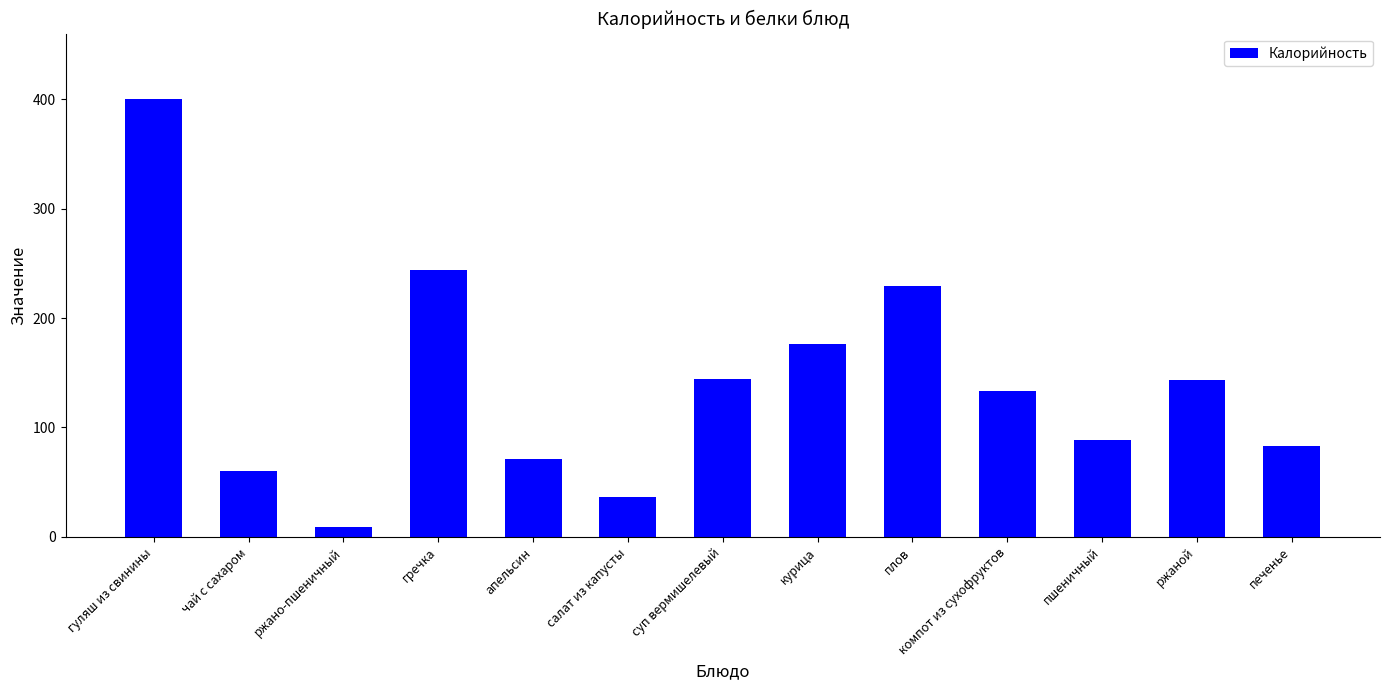

Where is the data nearest to the value 204?

плов